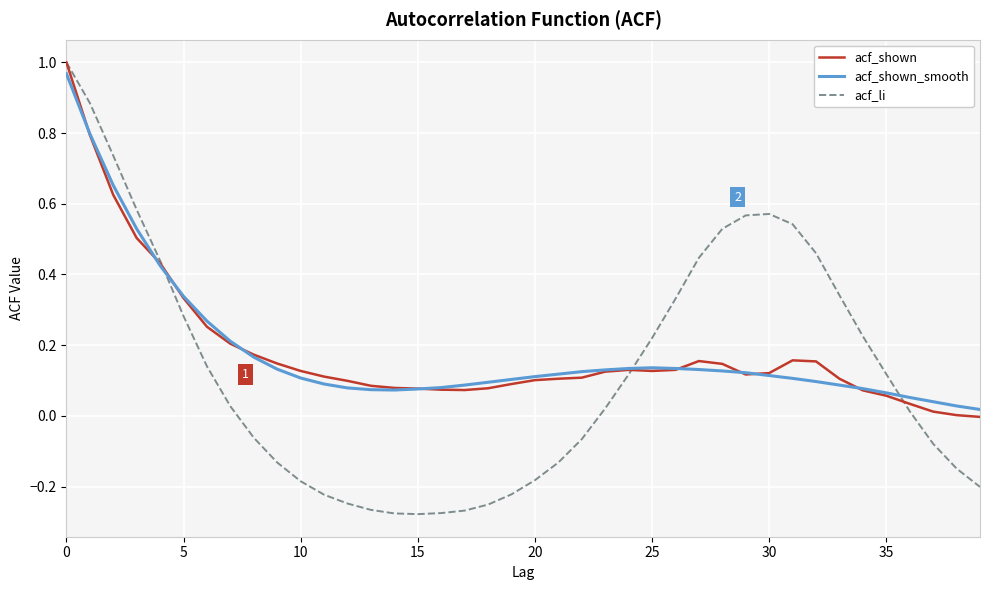

Which series has the widest spread of values?

acf_li